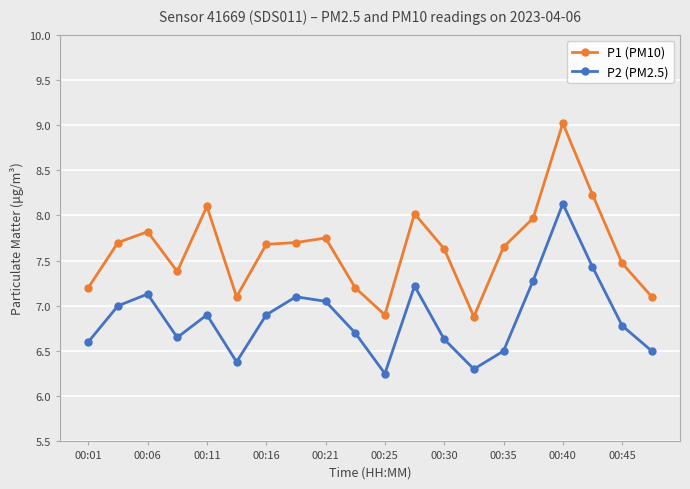

What is the greatest value displayed?

9.0